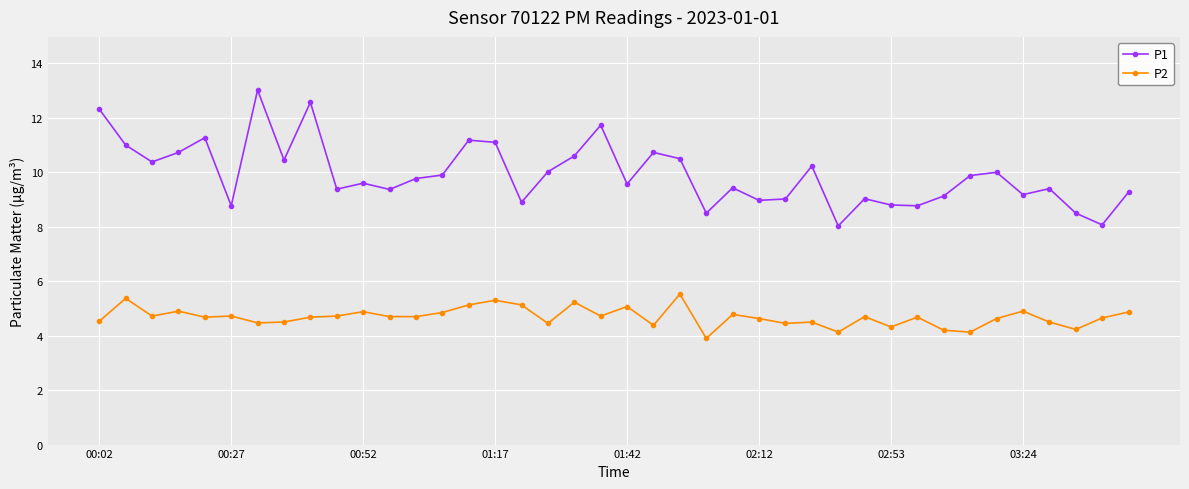

True or false: P2 and P1 cross at least once.

False